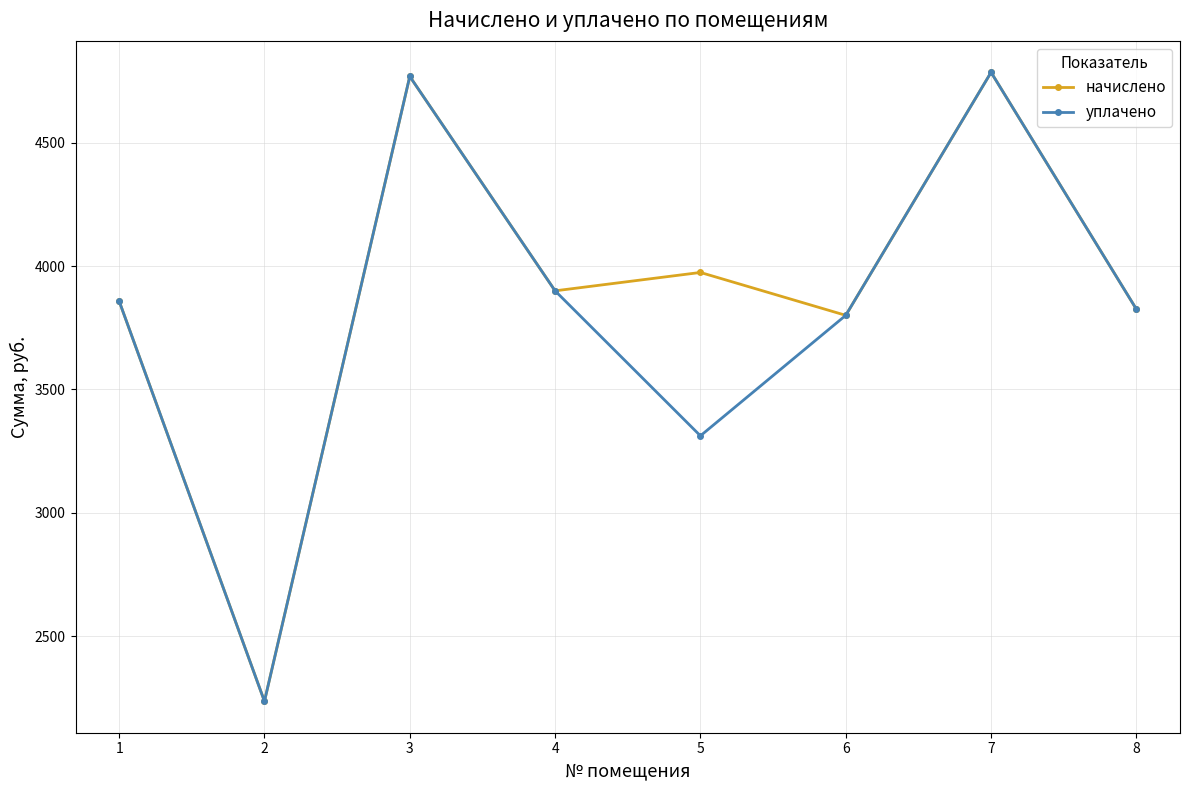

What is the sum of the начислено values at 1 and 4?

7758.4